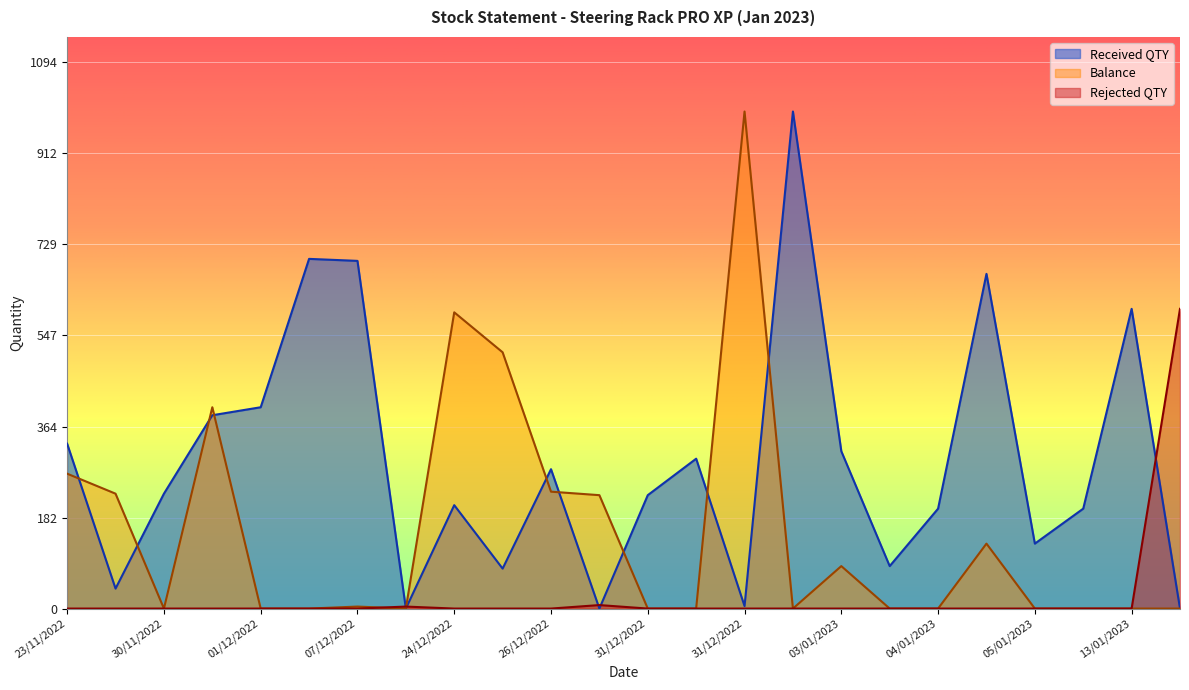

Where is the first local minimum for Received QTY?

22/11/2022